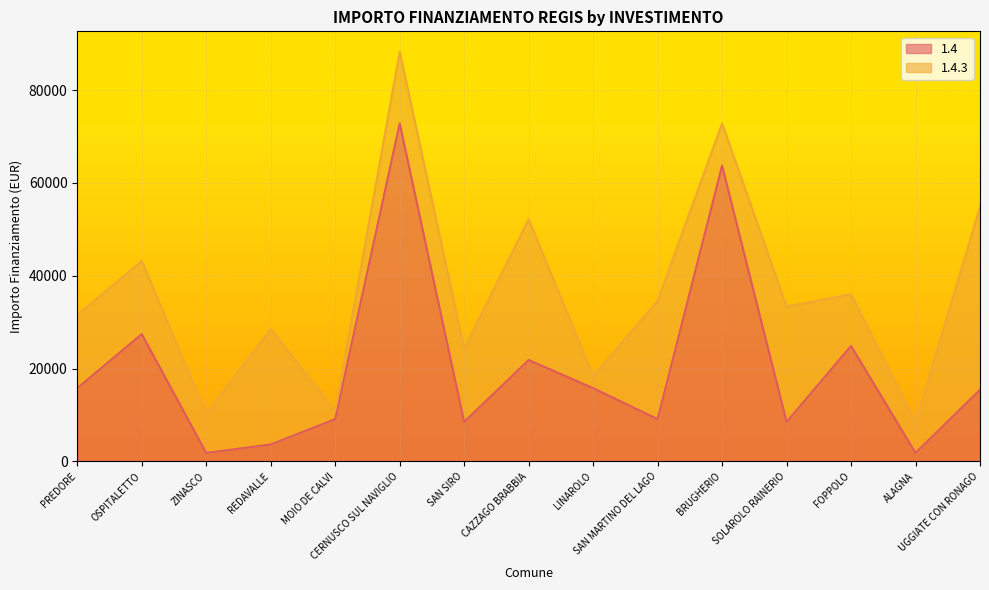

The chart shows a value of 6310 at FOPPOLO. True or false?

False